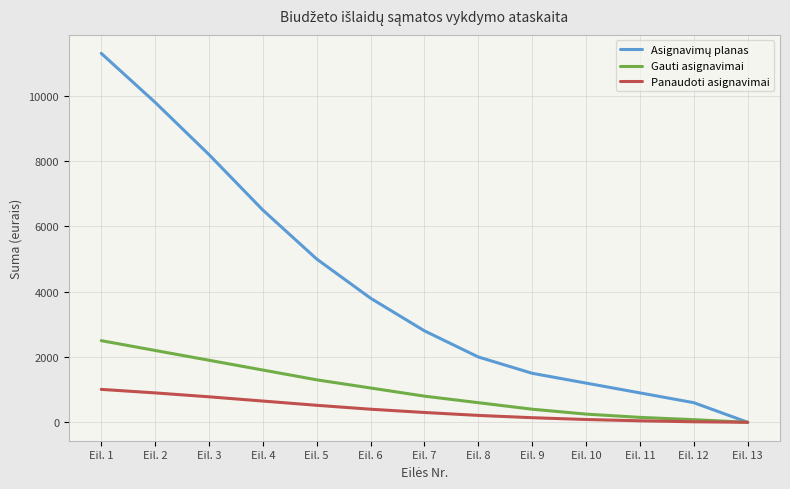

Is the value of Gauti asignavimai at Eil. 3 greater than the value of Panaudoti asignavimai at Eil. 7?

Yes